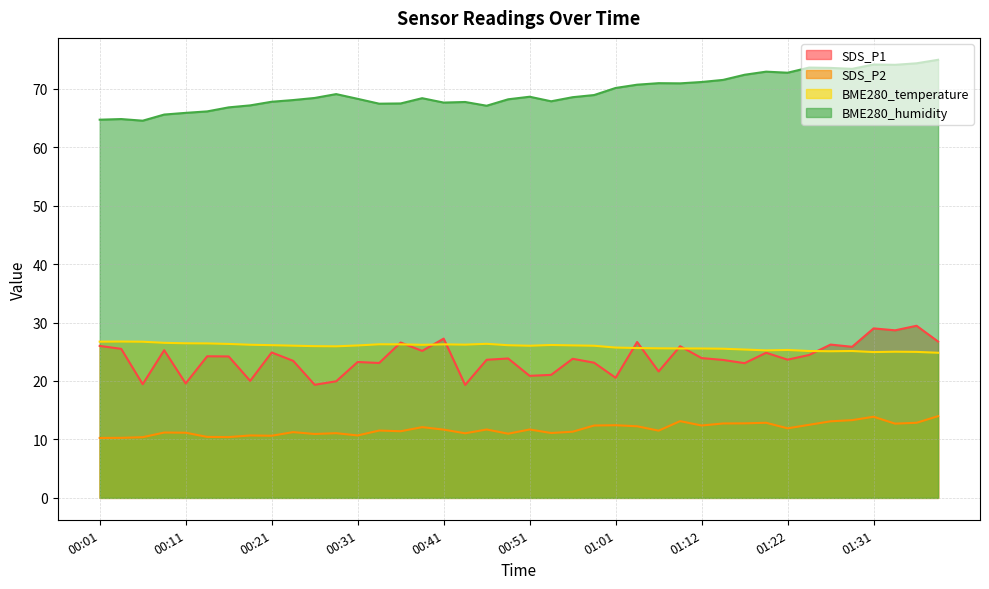

What are all the series names shown in the legend?

SDS_P1, SDS_P2, BME280_temperature, BME280_humidity